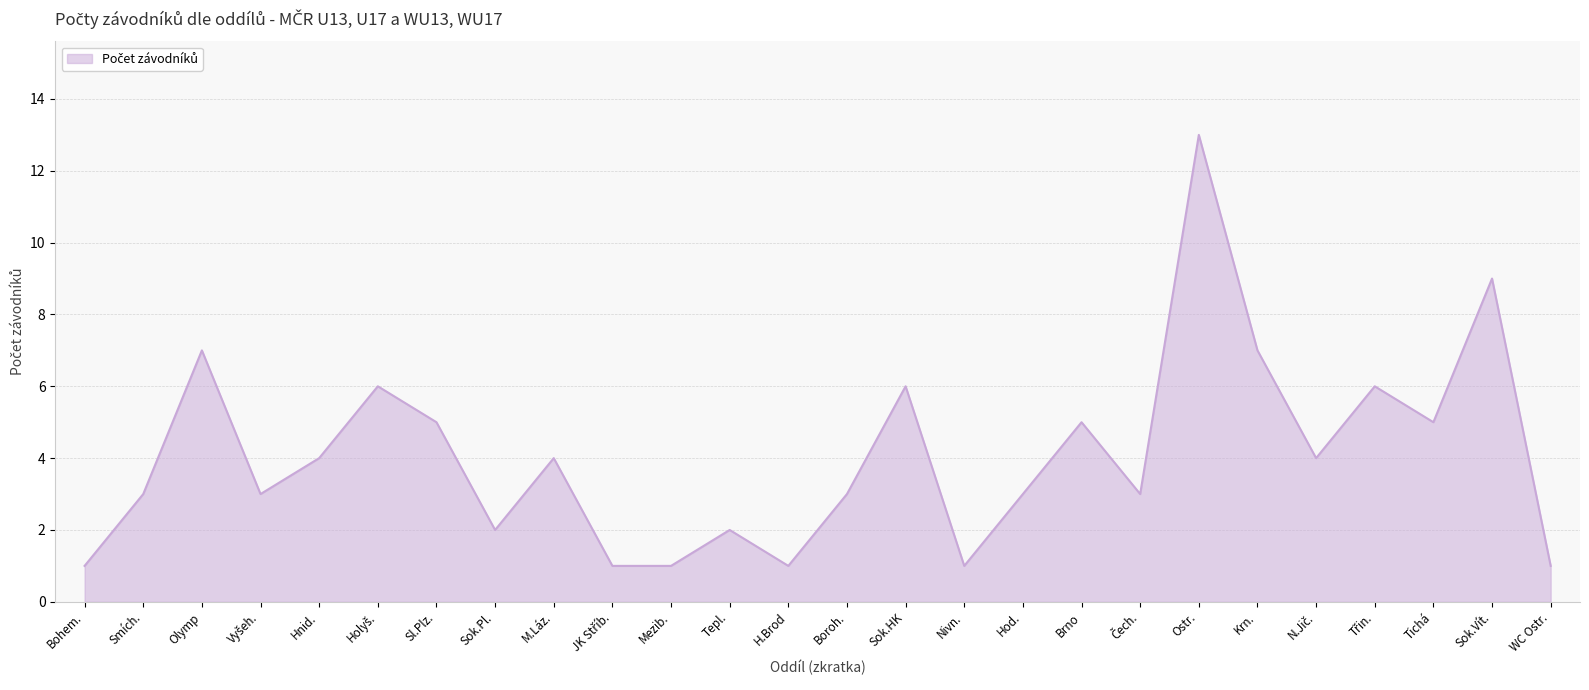

What is the sum of the values at Tepl. and H.Brod?

3